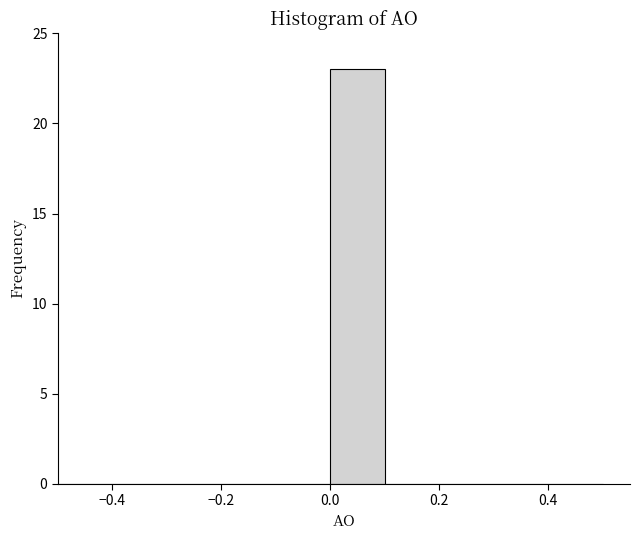

What is the height of the bar covering 0.0 to 0.1 on the x-axis? The values are not printed on the chart, so give them approximately, as read against the axis.

23